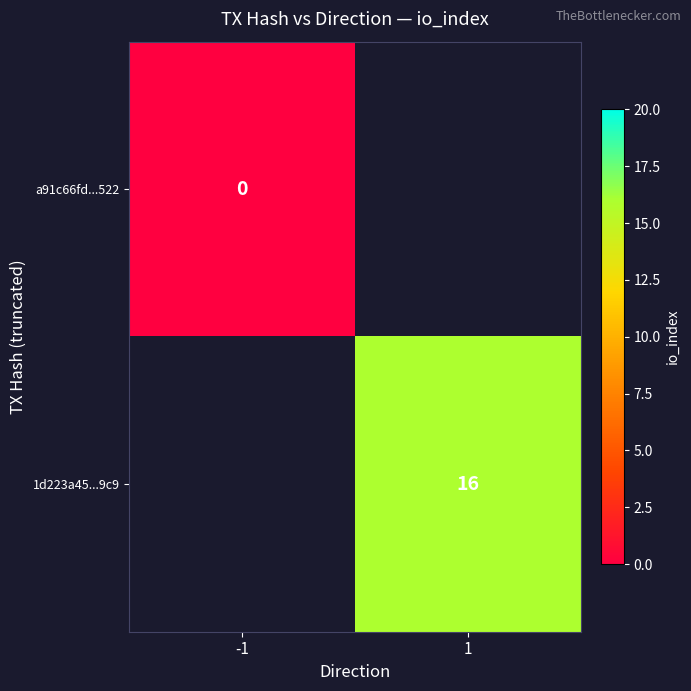

What is the maximum value shown in the chart?

16.0